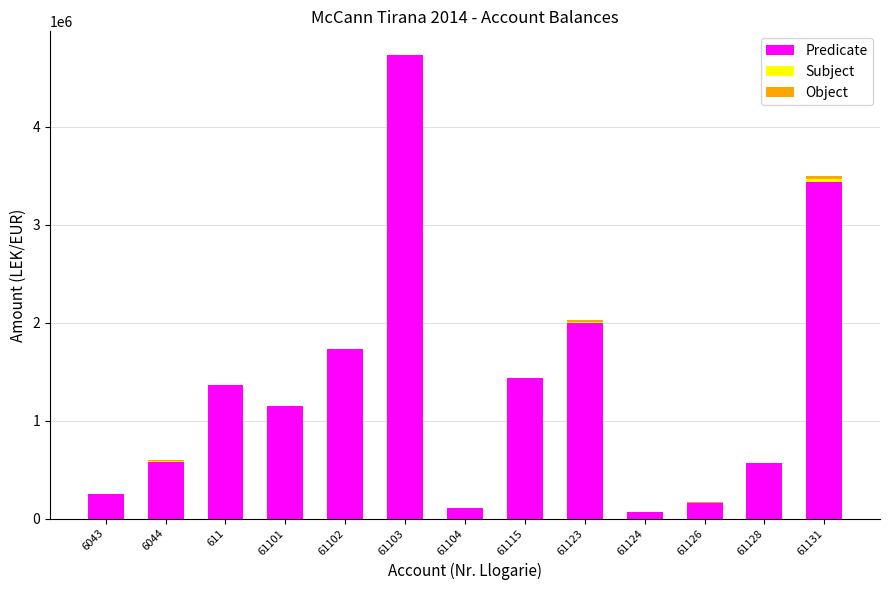

What is the sum of all Predicate values?

17563702.2